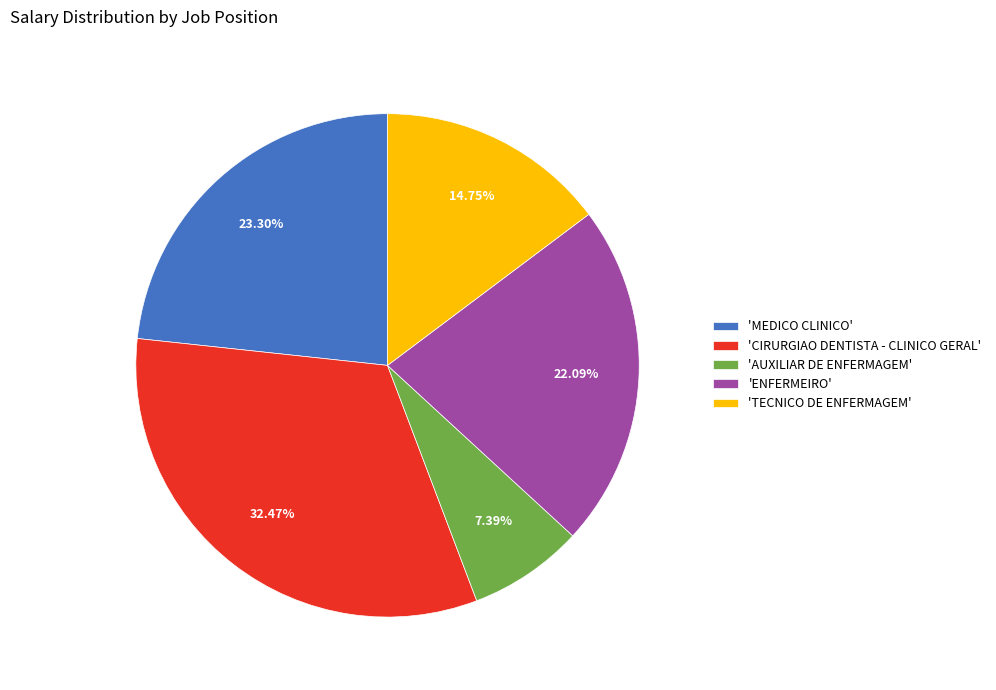

What is the ratio of the value at 'AUXILIAR DE ENFERMAGEM' to the value at 'TECNICO DE ENFERMAGEM'?

0.5